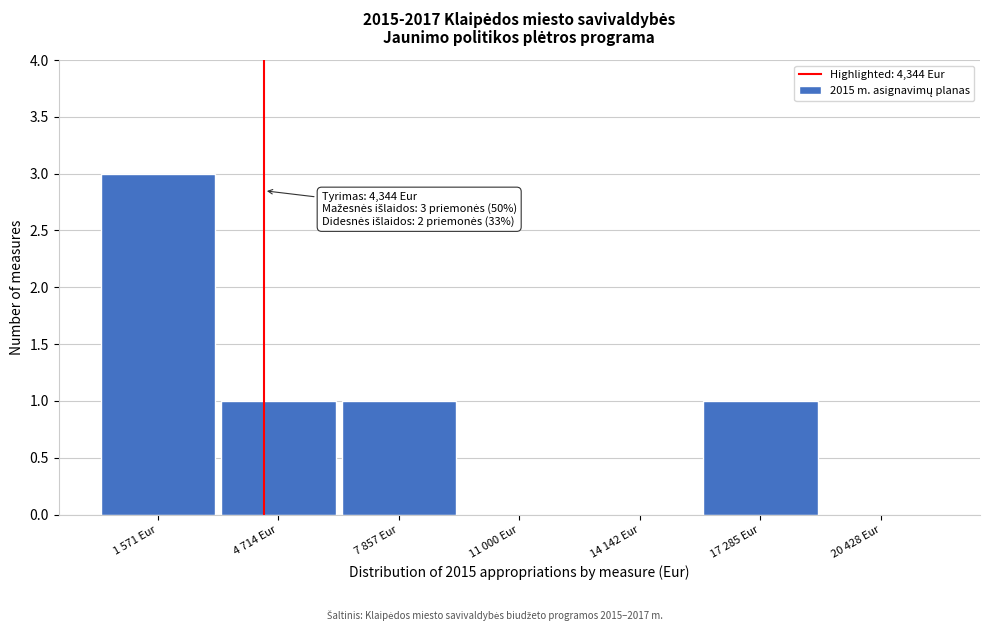

Reading right to left, what are all the values shown in this chart?

20 428 Eur=0	17 285 Eur=1	14 142 Eur=0	11 000 Eur=0	7 857 Eur=1	4 714 Eur=1	1 571 Eur=3